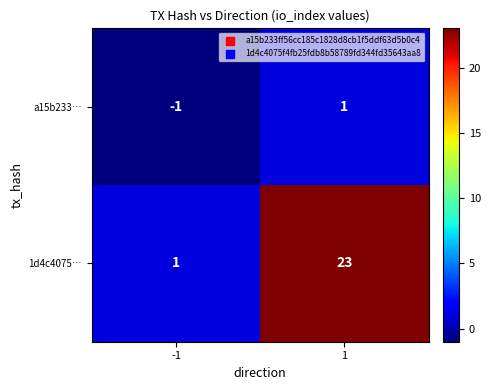

Which series has the largest range (max minus min)?

1d4c4075…